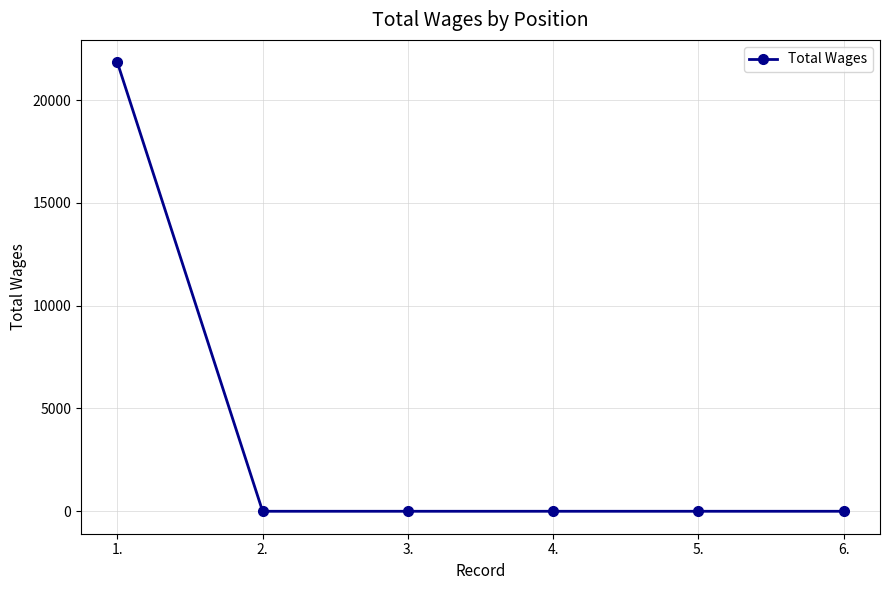

What is the difference between the maximum and minimum values?

21840